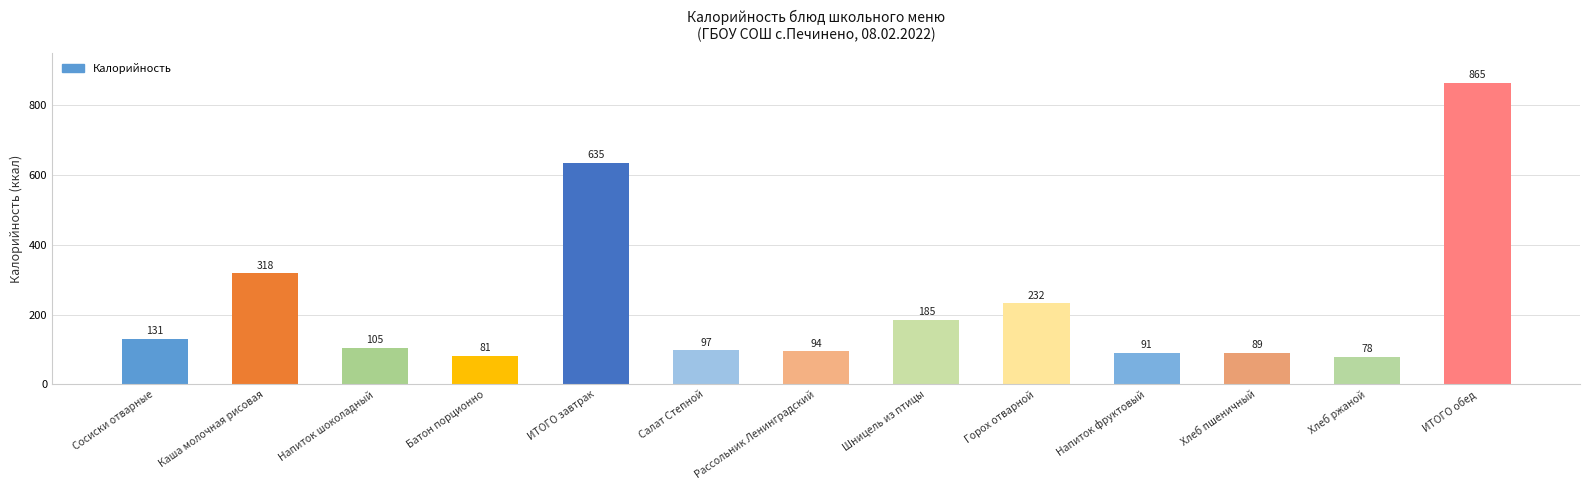

What is the greatest value displayed?

865